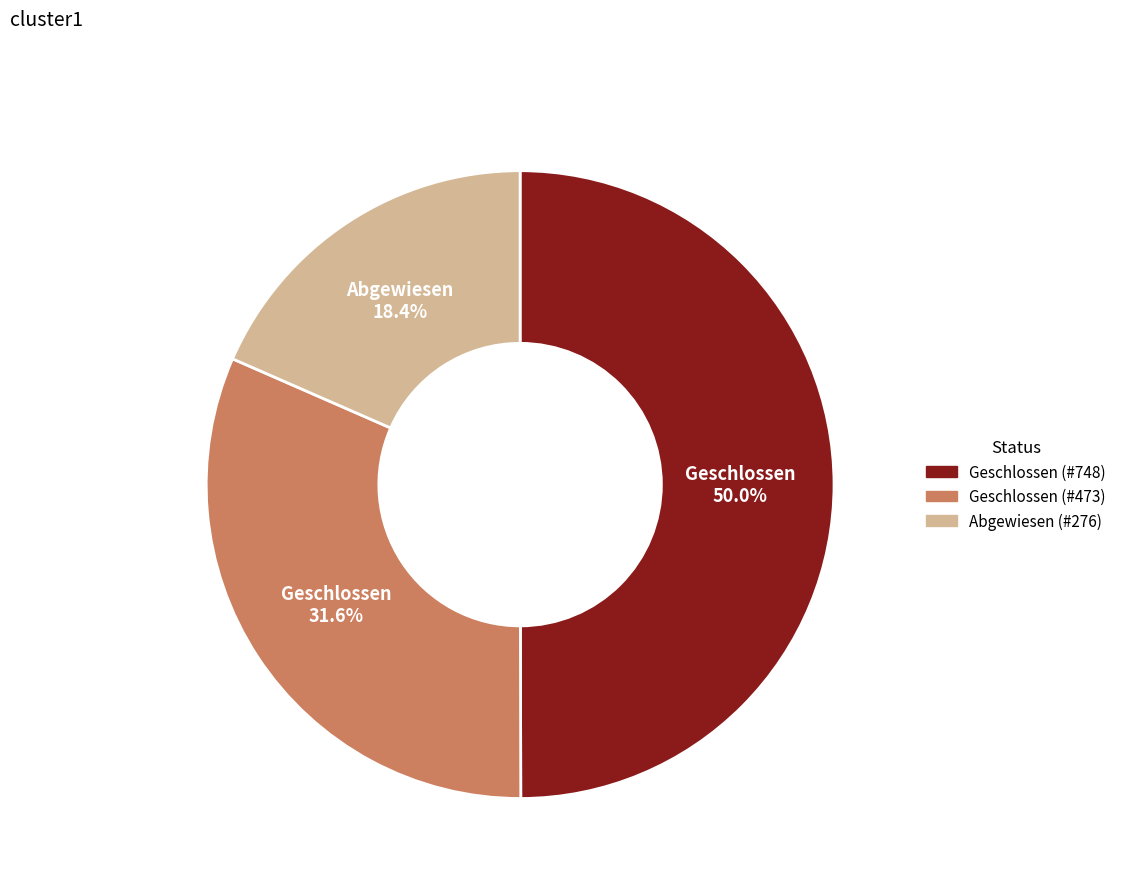

Which slice is the smallest?

Abgewiesen